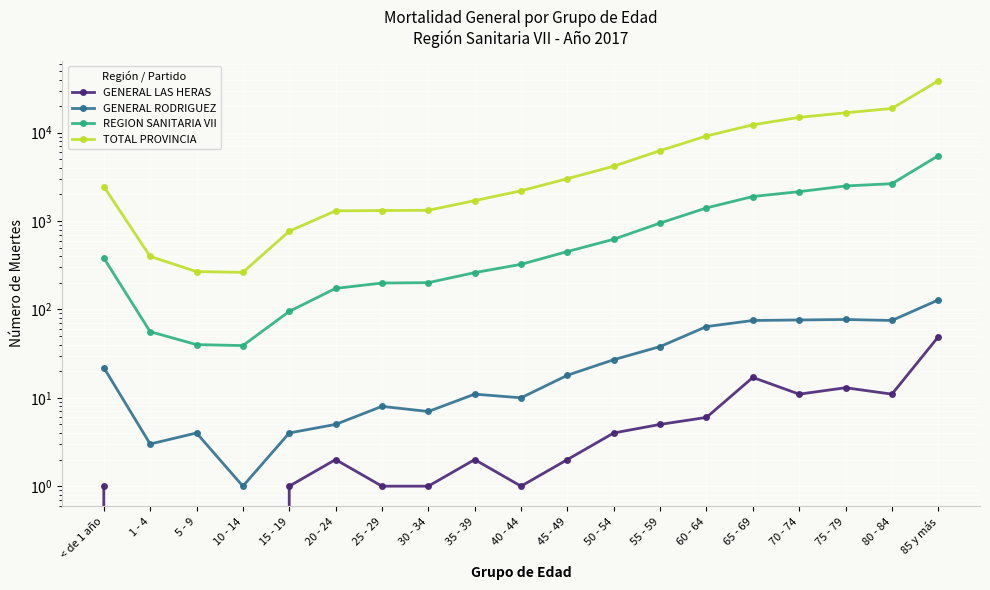

Which category has the highest value in the TOTAL PROVINCIA series?

85 y más